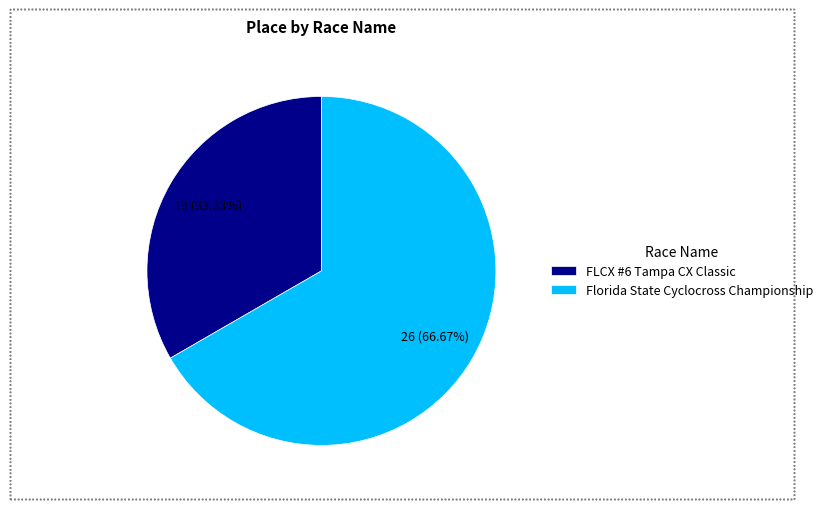

The FLCX #6 Tampa CX Classic slice represents 39% of the pie. True or false?

False